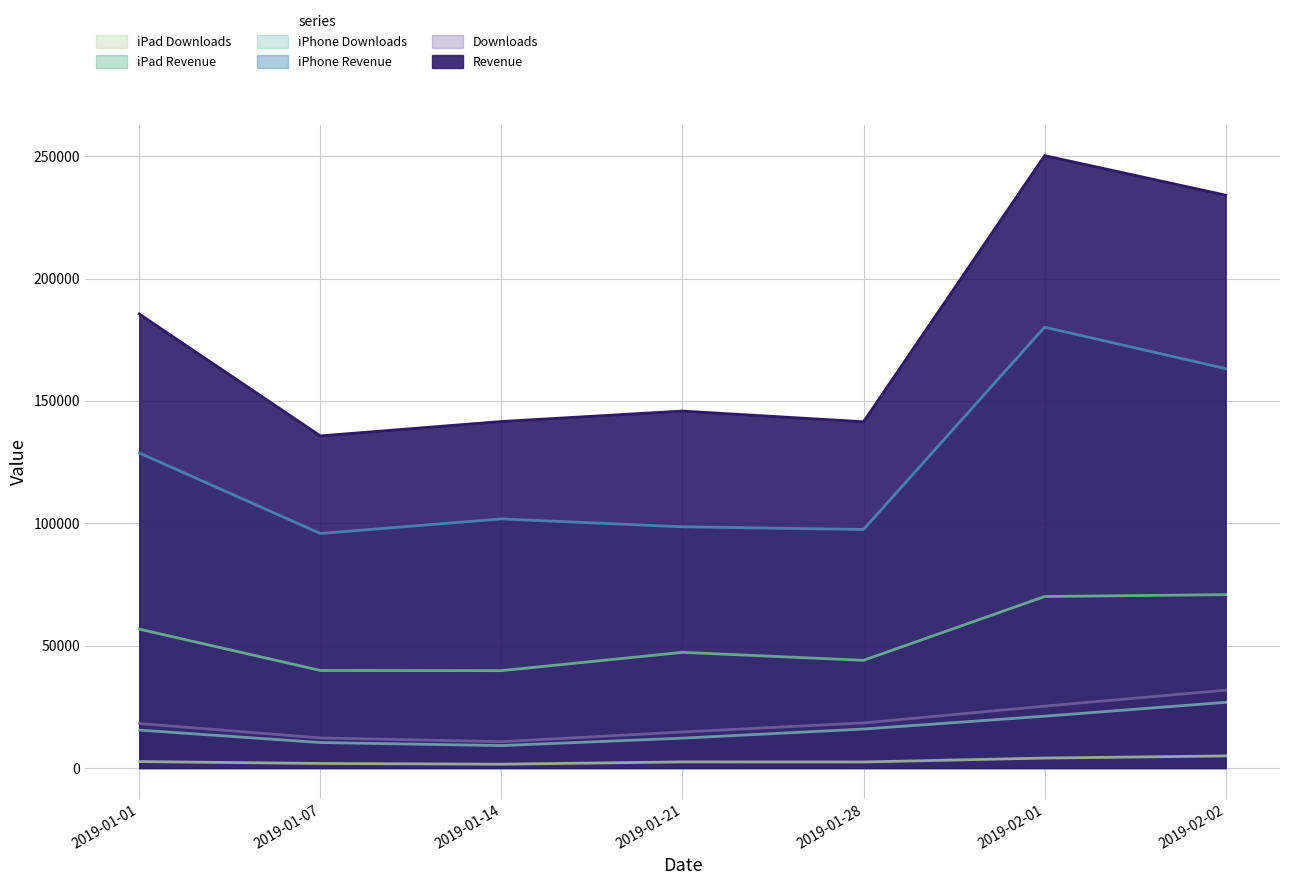

What is the spread (max minus min) of values at 2019-01-07?

133835